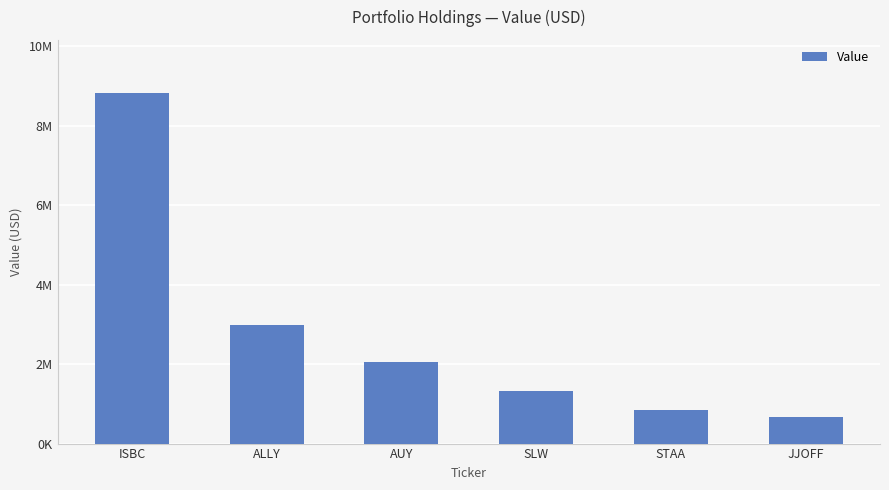

Are the bars horizontal?

No